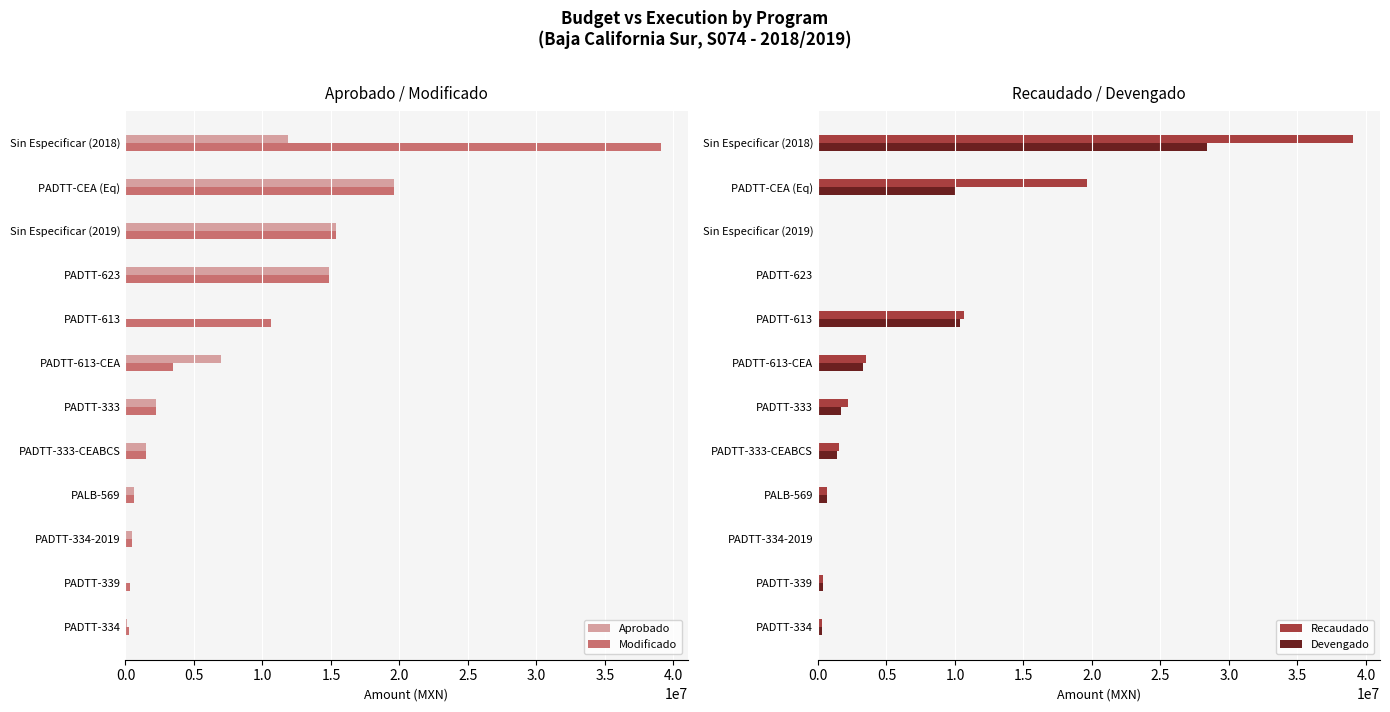

Count the number of data series in this chart.

4